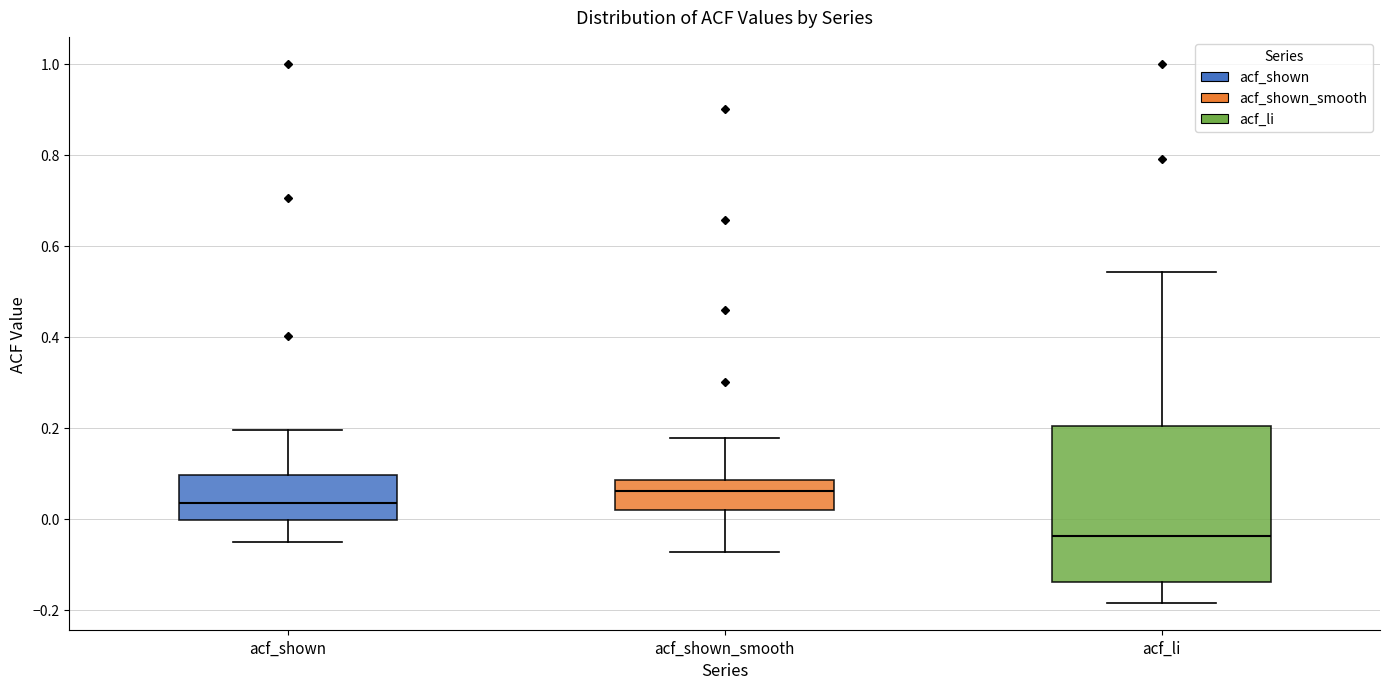

Reading left to right, transcribe this box plot: for each box, give where its median line is, the range the box spans, and where its two whiskers end, as read against the y-axis. The values are not printed on the chart, so give them approximately, as read against the axis.

acf_shown: median 0.04, box 0.00 to 0.10, whiskers -0.06 to 0.20
acf_shown_smooth: median 0.06, box 0.02 to 0.08, whiskers -0.08 to 0.18
acf_li: median -0.04, box -0.14 to 0.20, whiskers -0.18 to 0.54